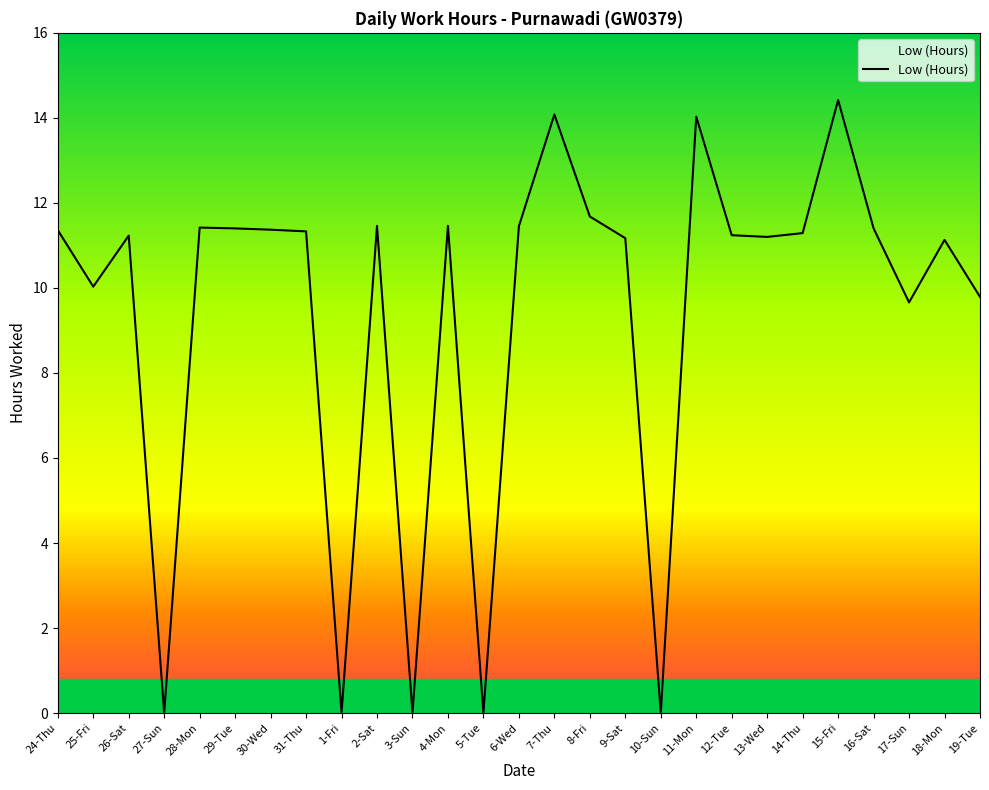

Is it true that the value at 13-Wed is 11.2?

True